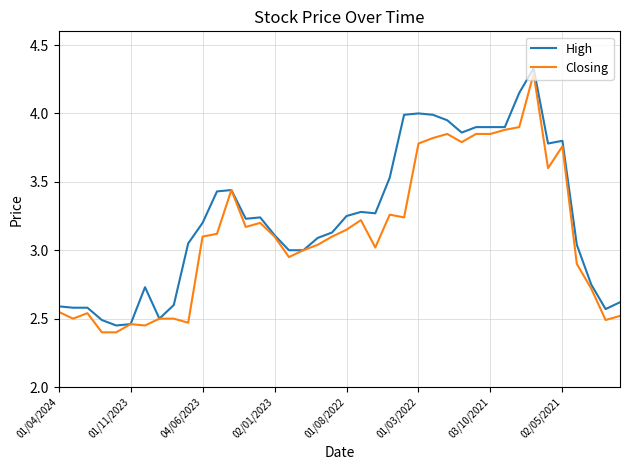

How many lines are shown in the chart?

2